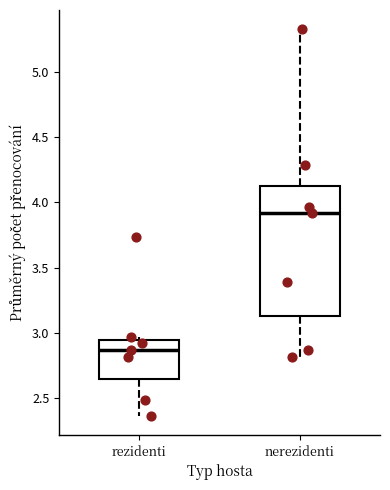

Comparing the boxes themselves (not the whiskers), which one is the tallest?

nerezidenti